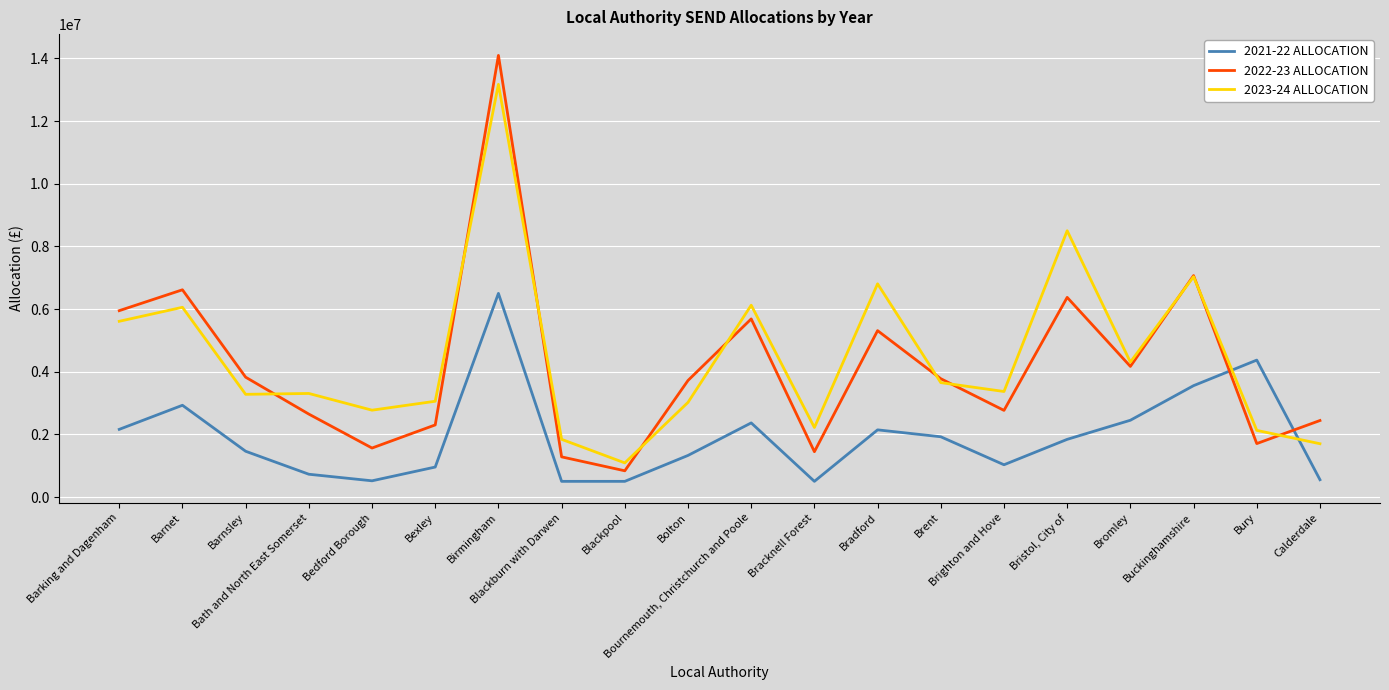

Which series has the widest spread of values?

2022-23 ALLOCATION